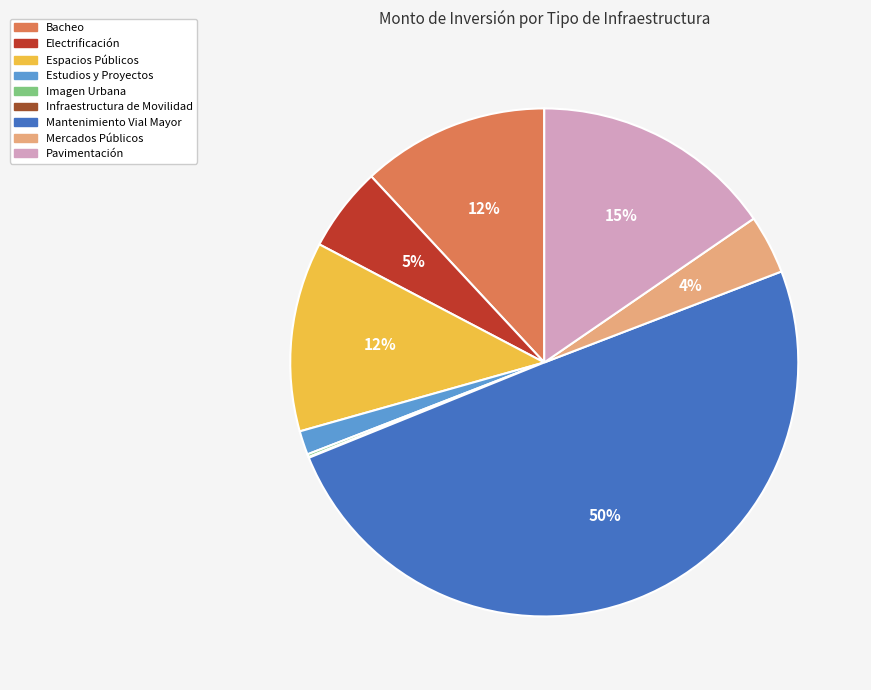

True or false: Bacheo accounts for 5% of the total.

False